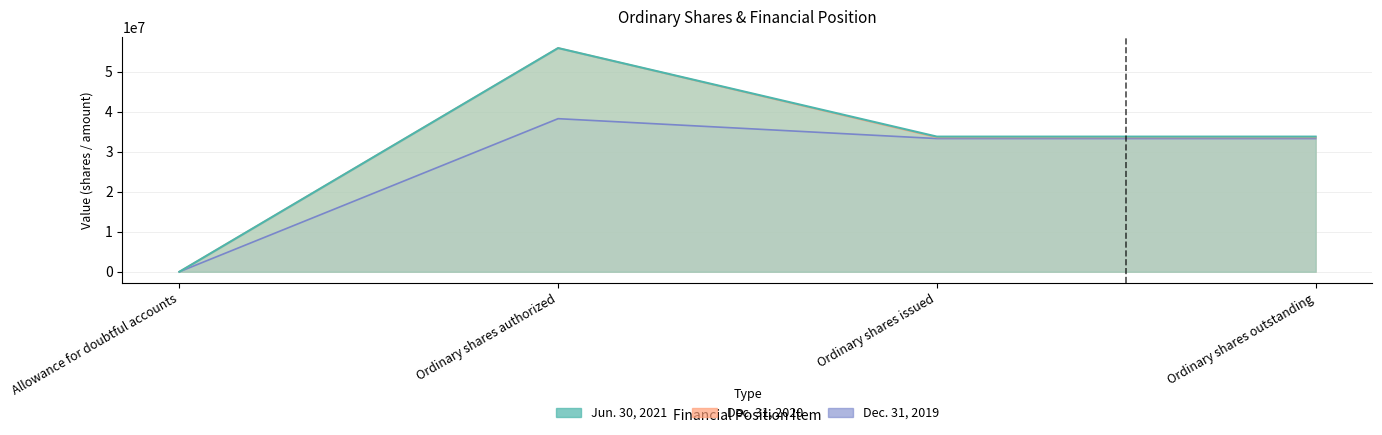

At how many categories does at least one series exceed 9231322?

3